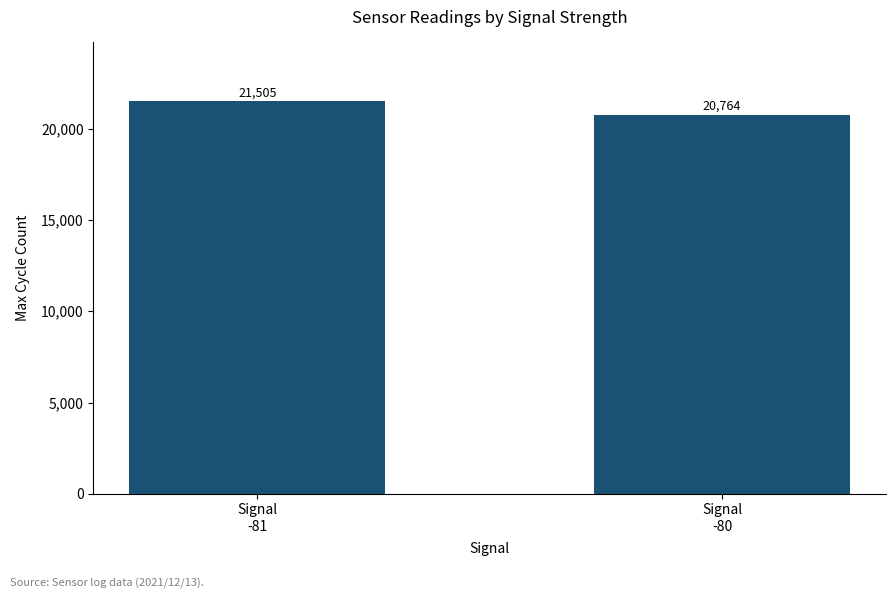

What is the label of the 1st bar from the left?

Signal
-81